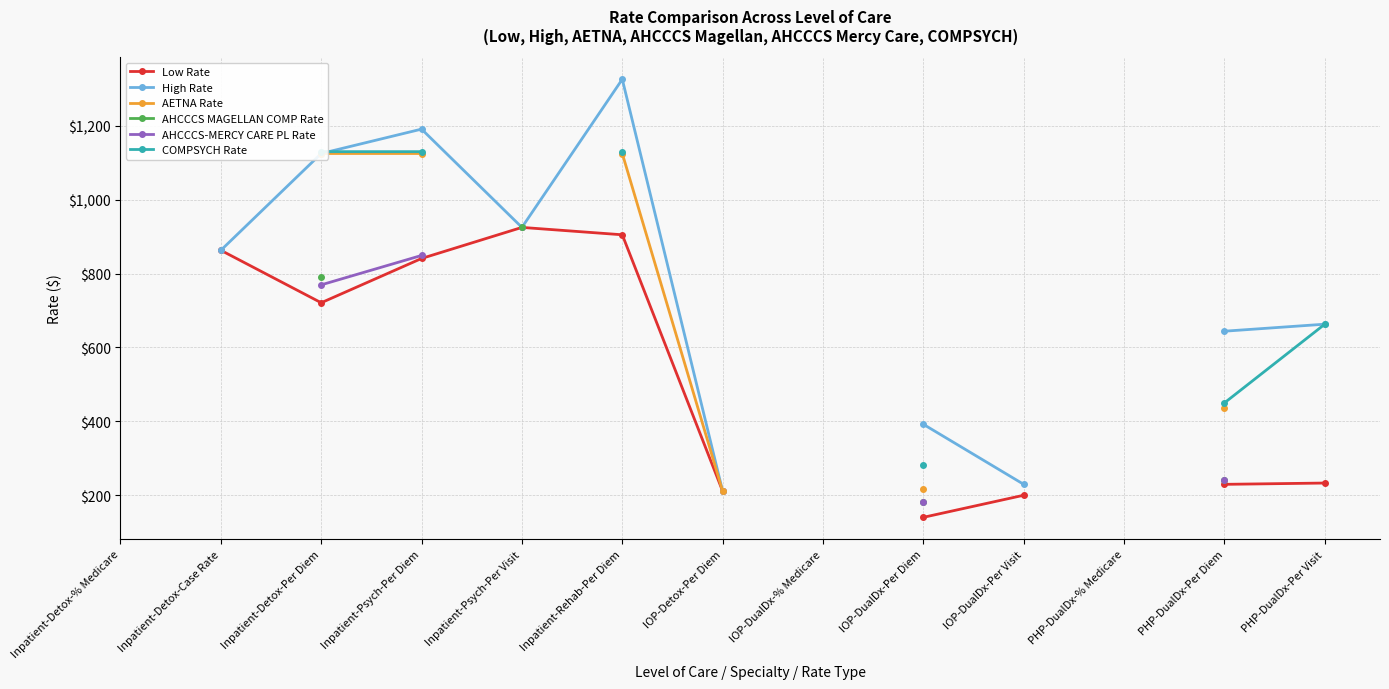

What position from the right is Inpatient-Detox-% Medicare?

13